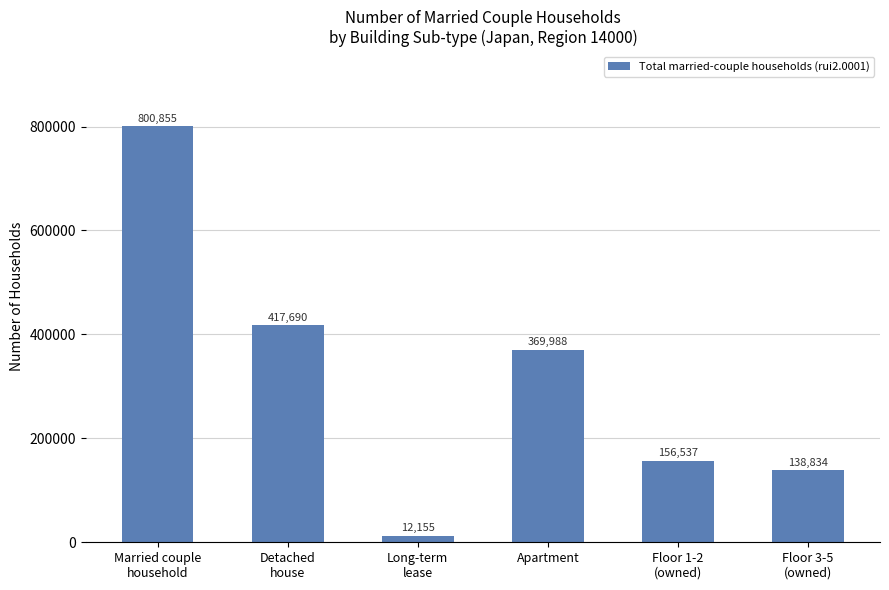

What is the difference between the maximum and minimum values?

788700